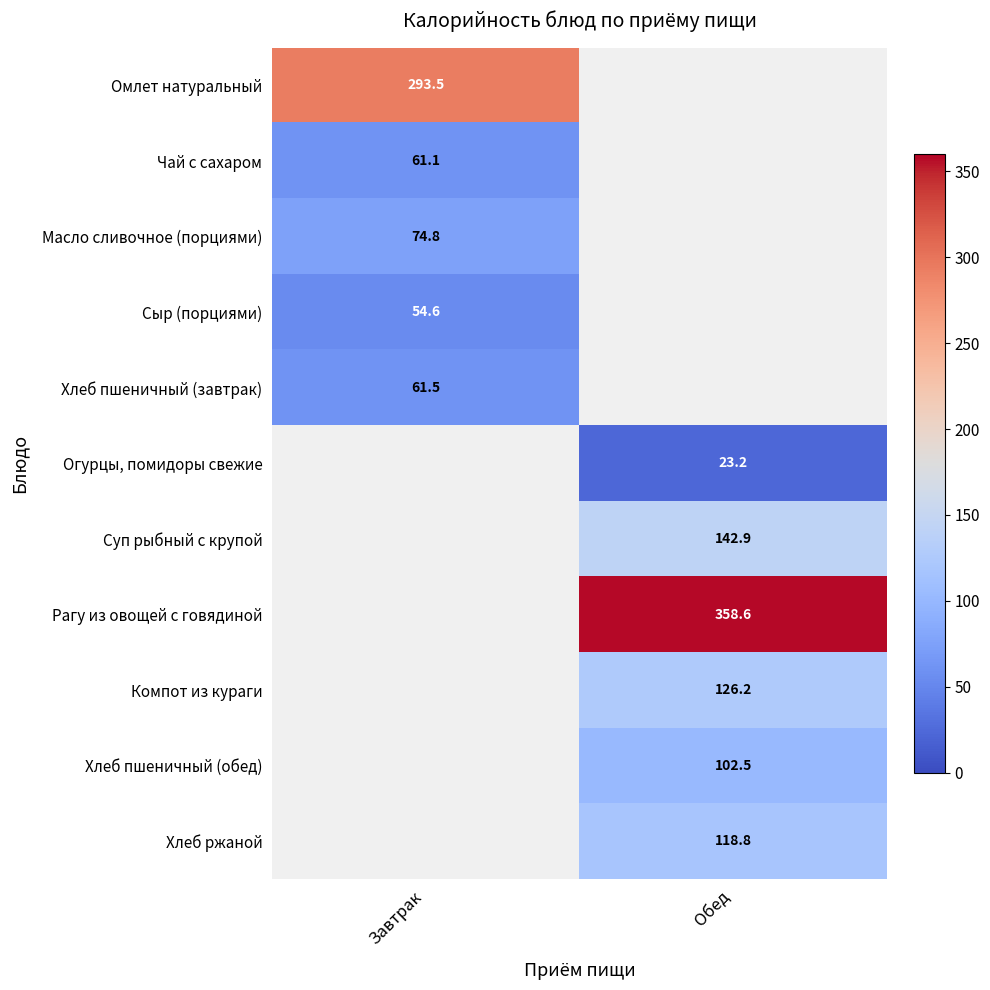

Between Обед and Завтрак, which is larger?

Завтрак